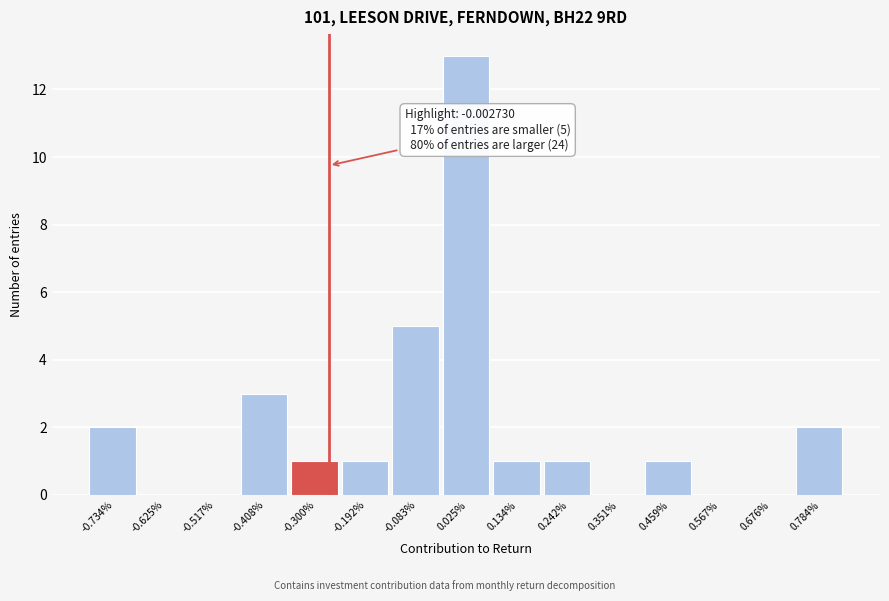

Reading left to right, list all the values displayed in this chart.

-0.734%=2	-0.625%=0	-0.517%=0	-0.408%=3	-0.300%=1	-0.192%=1	-0.083%=5	0.025%=13	0.134%=1	0.242%=1	0.351%=0	0.459%=1	0.567%=0	0.676%=0	0.784%=2